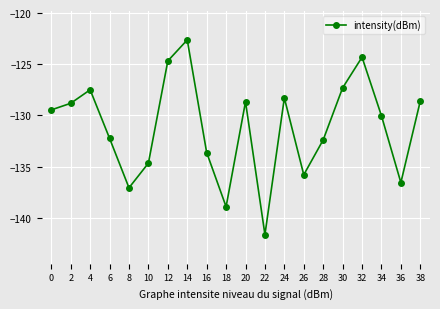

What is the change in value from 2 to 38?

+0.2